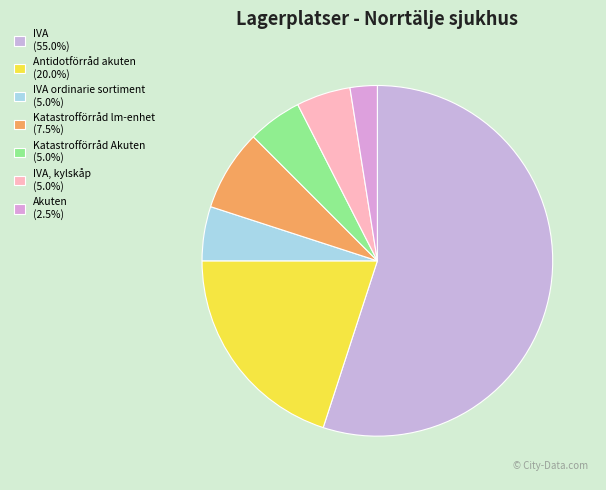

How many slices are in this pie chart?

7